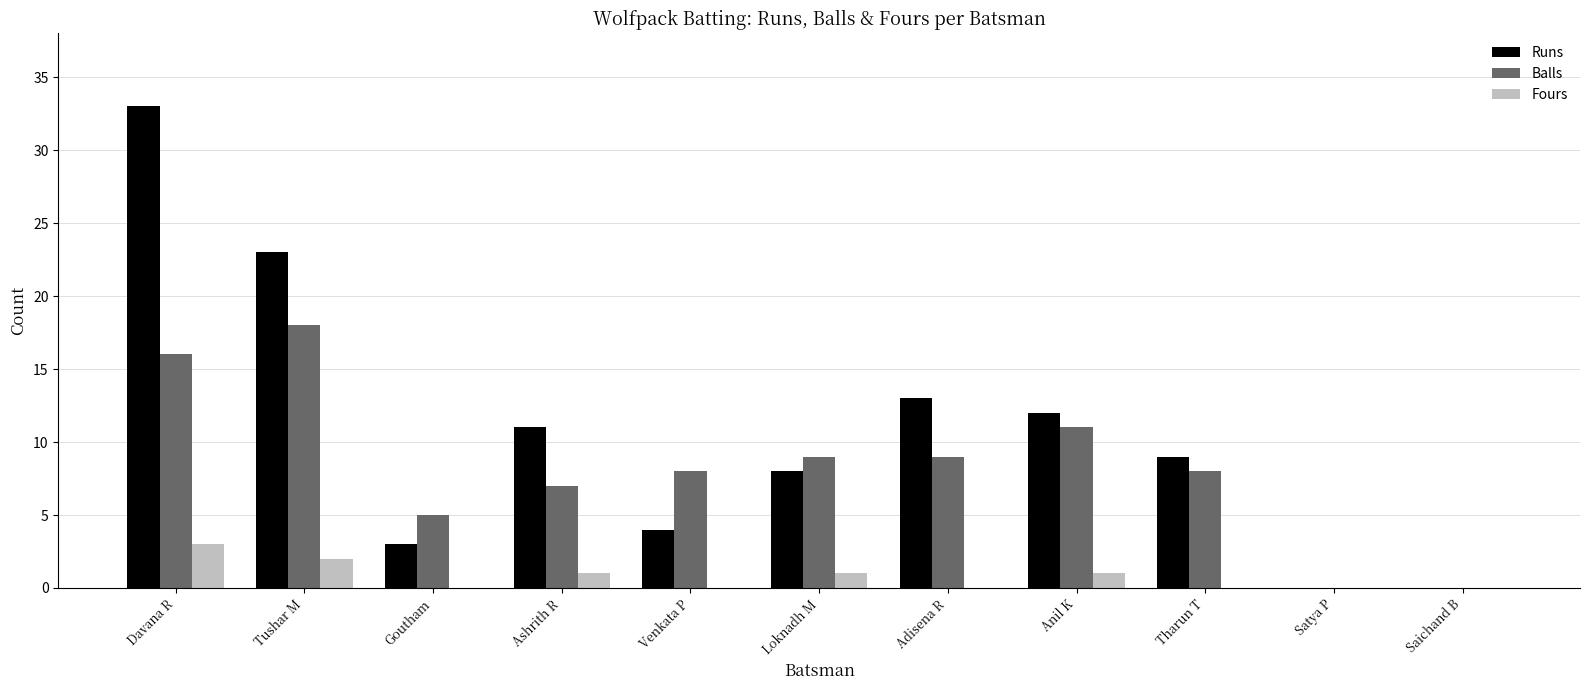

Reading left to right, list all the values displayed in this chart.

Runs: Davana R=33	Tushar M=23	Goutham=3	Ashrith R=11	Venkata P=4	Loknadh M=8	Adisena R=13	Anil K=12	Tharun T=9	Satya P=0	Saichand B=0
Balls: Davana R=16	Tushar M=18	Goutham=5	Ashrith R=7	Venkata P=8	Loknadh M=9	Adisena R=9	Anil K=11	Tharun T=8	Satya P=0	Saichand B=0
Fours: Davana R=3	Tushar M=2	Goutham=0	Ashrith R=1	Venkata P=0	Loknadh M=1	Adisena R=0	Anil K=1	Tharun T=0	Satya P=0	Saichand B=0